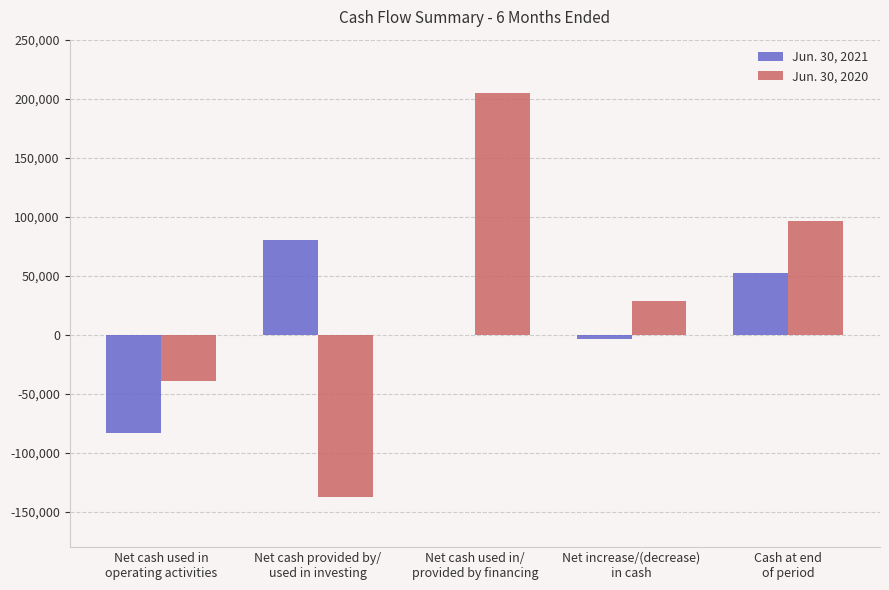

What is the maximum value shown in the chart?

205134